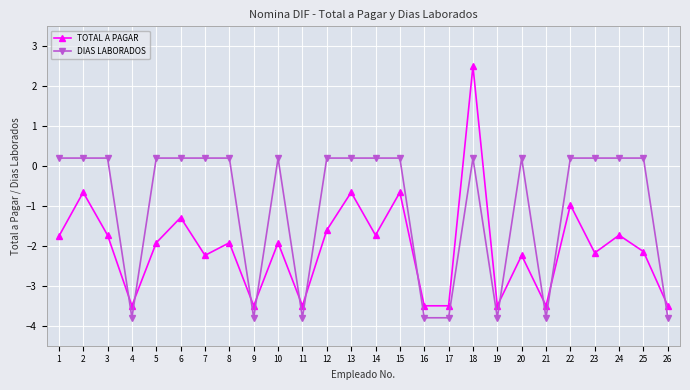

What is the difference between the highest and lowest values at 5?

2.1